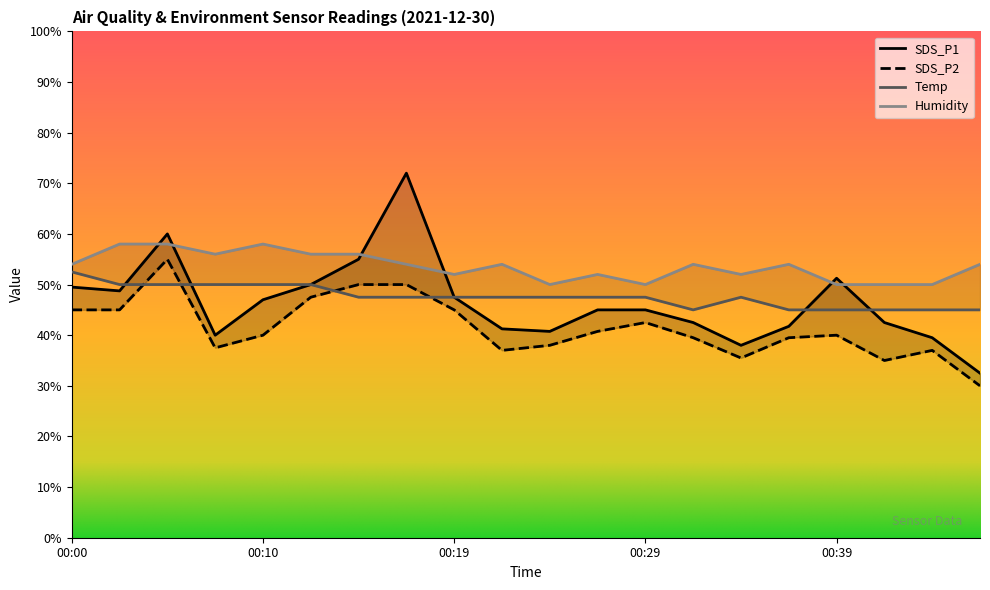

Which has a higher value, 00:10 or 00:12?

00:12